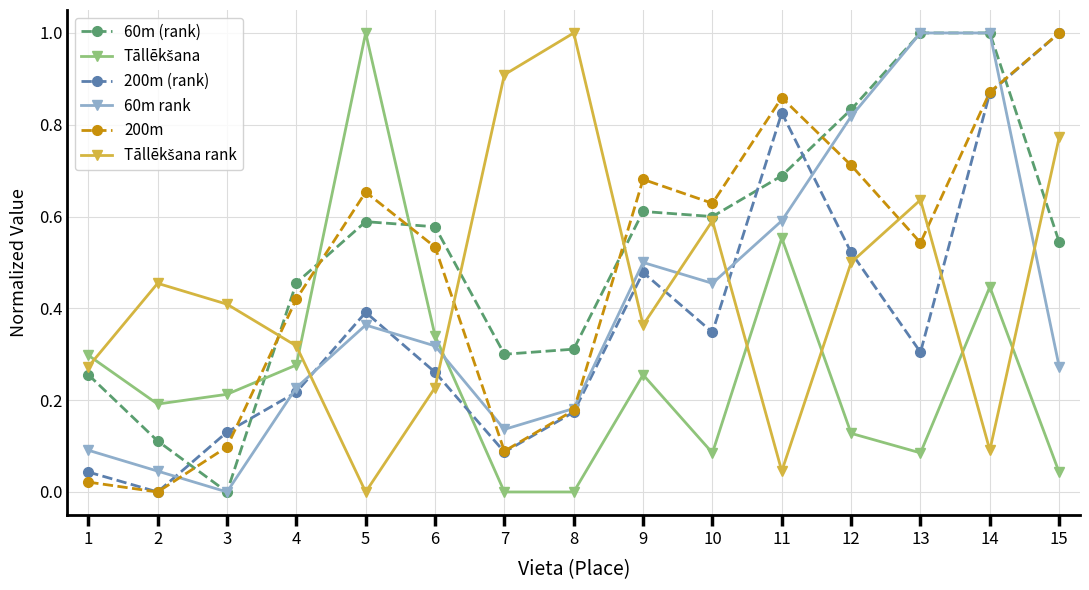

Does the chart display data point markers on the line(s)?

Yes